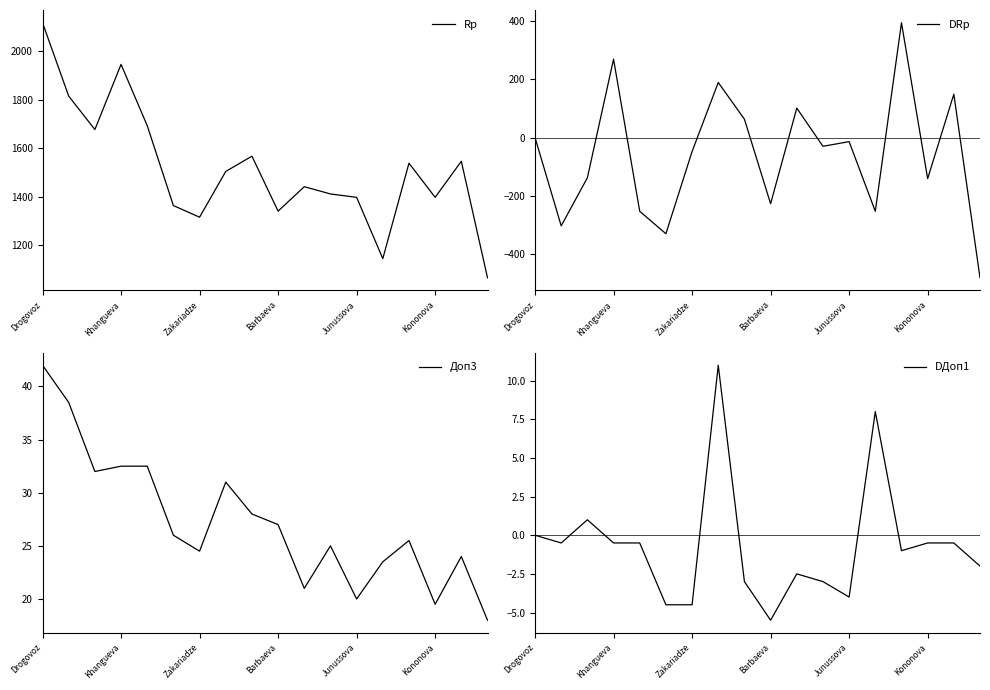

Reading right to left, what are all the values shown in this chart?

Rp: 1065.0	1546.0	1397.0	1538.0	1144.0	1397.0	1411.0	1441.0	1340.0	1567.0	1504.0	1315.0	1363.0	1693.0	1946.0	1677.0	1815.0	2118.0
DRp: -481.0	149.0	-141.0	394.0	-253.0	-14.0	-30.0	101.0	-227.0	63.0	189.0	-48.0	-330.0	-253.0	269.0	-138.0	-303.0	0.0
Доп3: 18.0	24.0	19.5	25.5	23.5	20.0	25.0	21.0	27.0	28.0	31.0	24.5	26.0	32.5	32.5	32.0	38.5	42.0
DДоп1: -2.0	-0.5	-0.5	-1.0	8.0	-4.0	-3.0	-2.5	-5.5	-3.0	11.0	-4.5	-4.5	-0.5	-0.5	1.0	-0.5	0.0